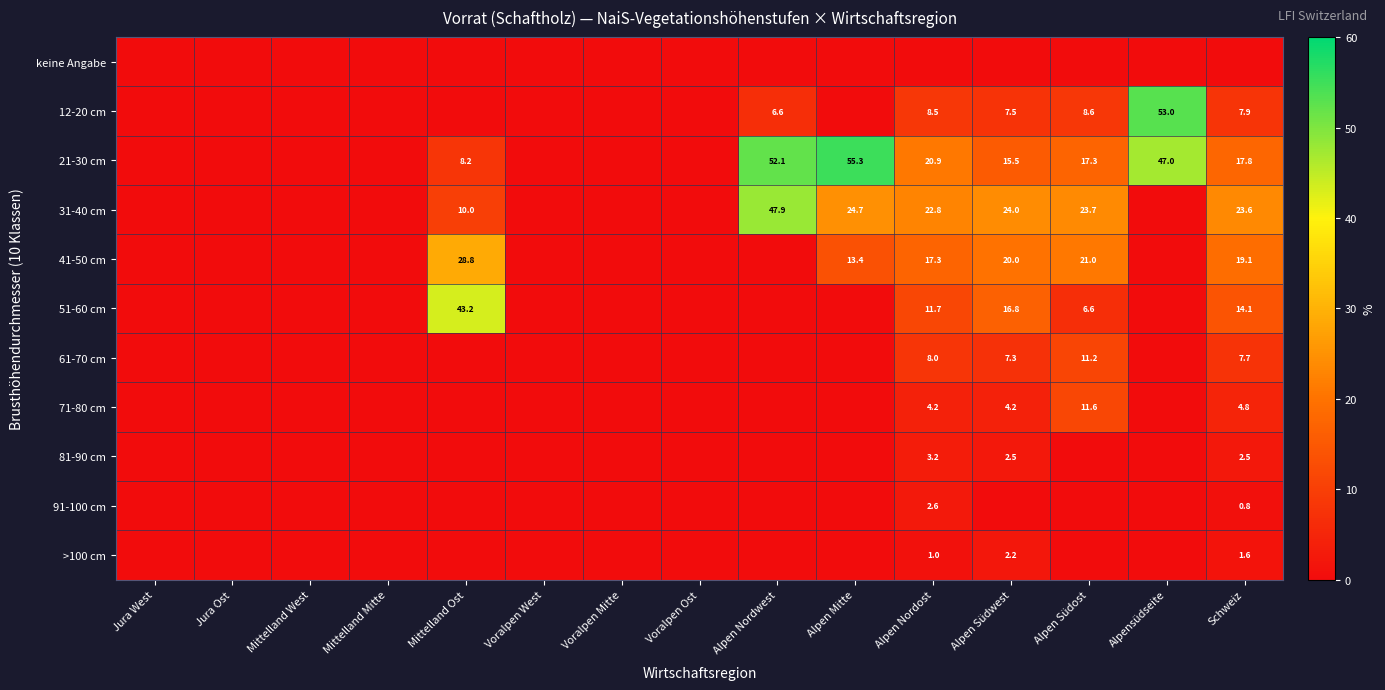

The 12-20 cm series shows 13.2 at Alpen Nordost. True or false?

False